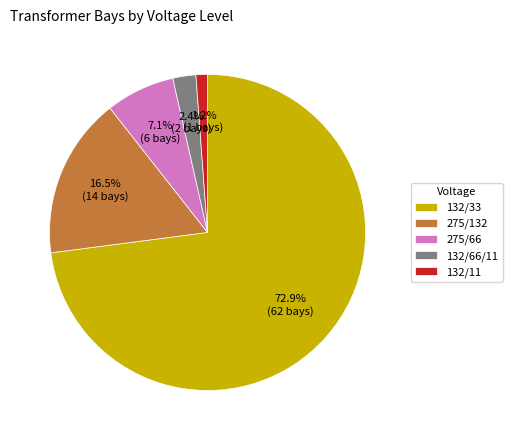

Rank the categories by value from lowest to highest.

132/11, 132/66/11, 275/66, 275/132, 132/33